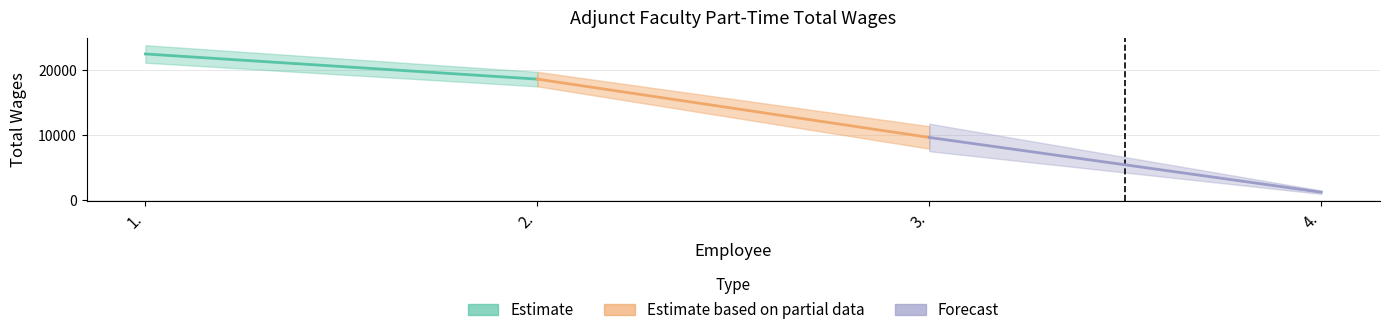

Reading right to left, extract all data points from this chart.

1193	9619	18598	22468